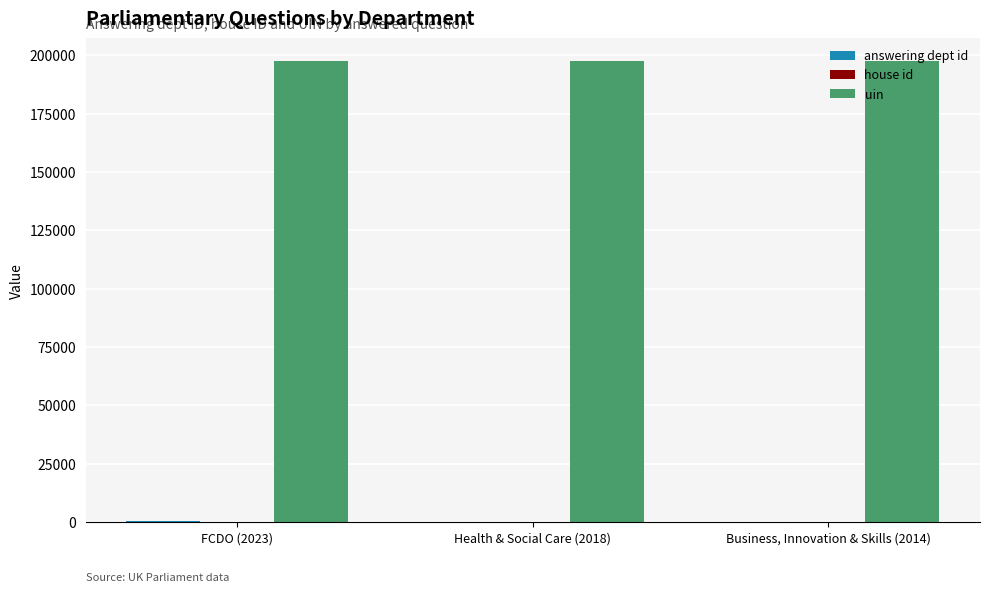

The value of uin at Health & Social Care (2018) is 197364. True or false?

True